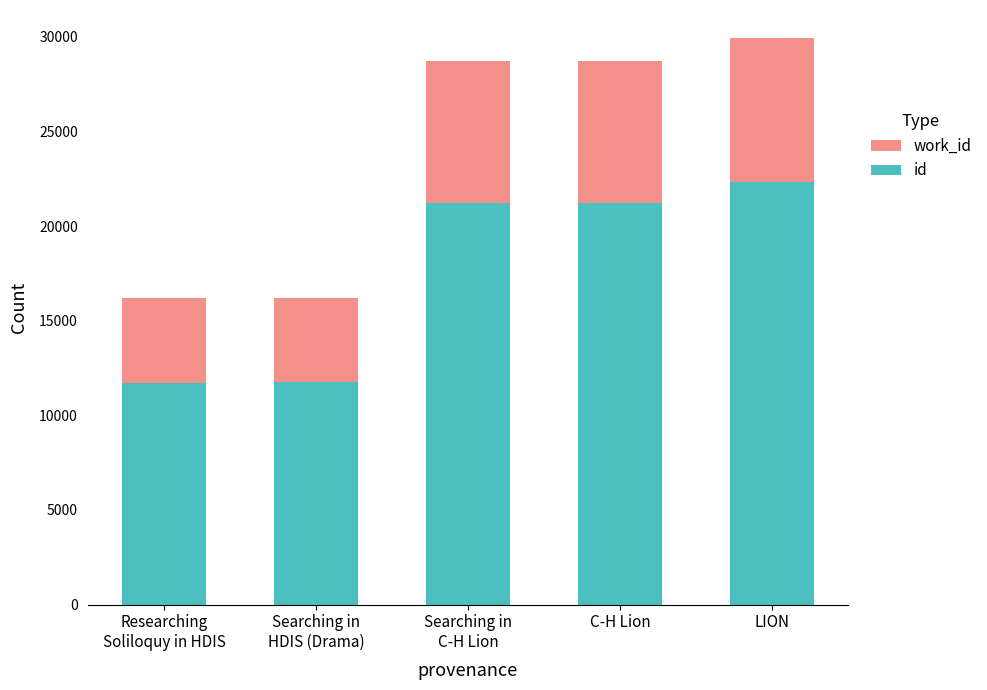

At which category is the sum across all series the highest?

LION